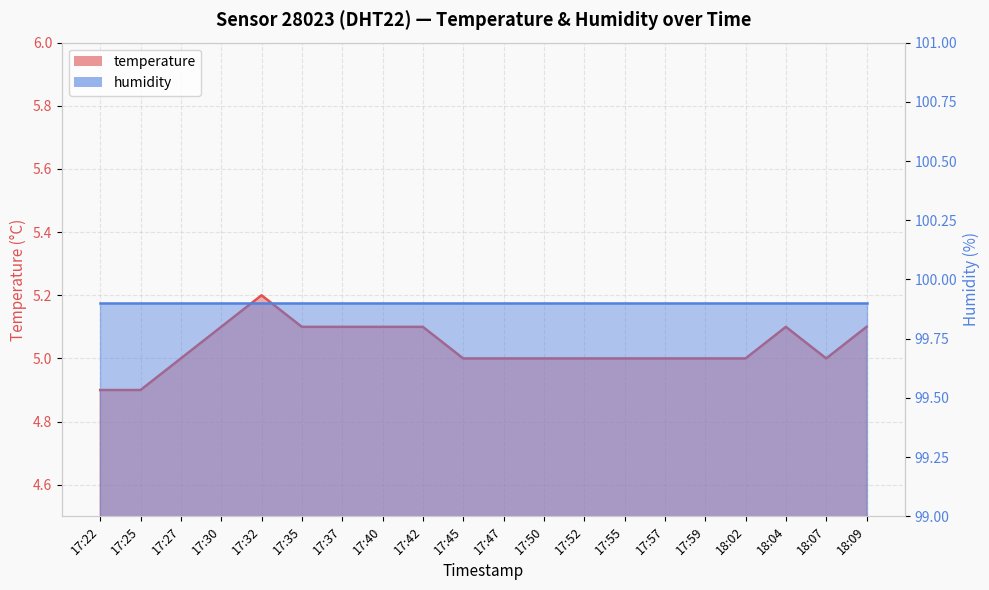

The chart shows a value of 3.2 at 17:25. True or false?

False